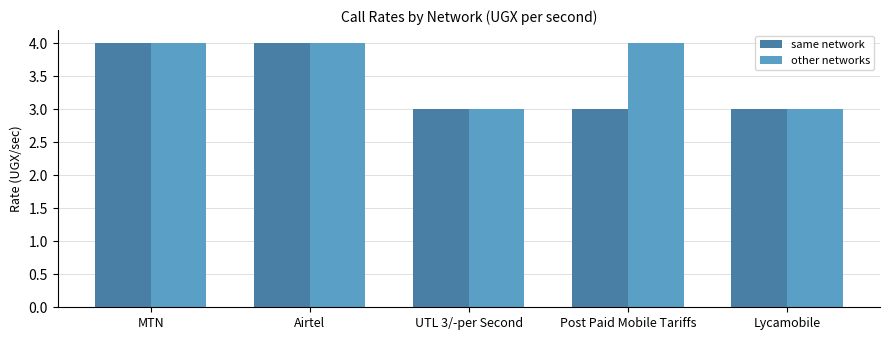

Count the other networks values in the range 3 to 4.

5